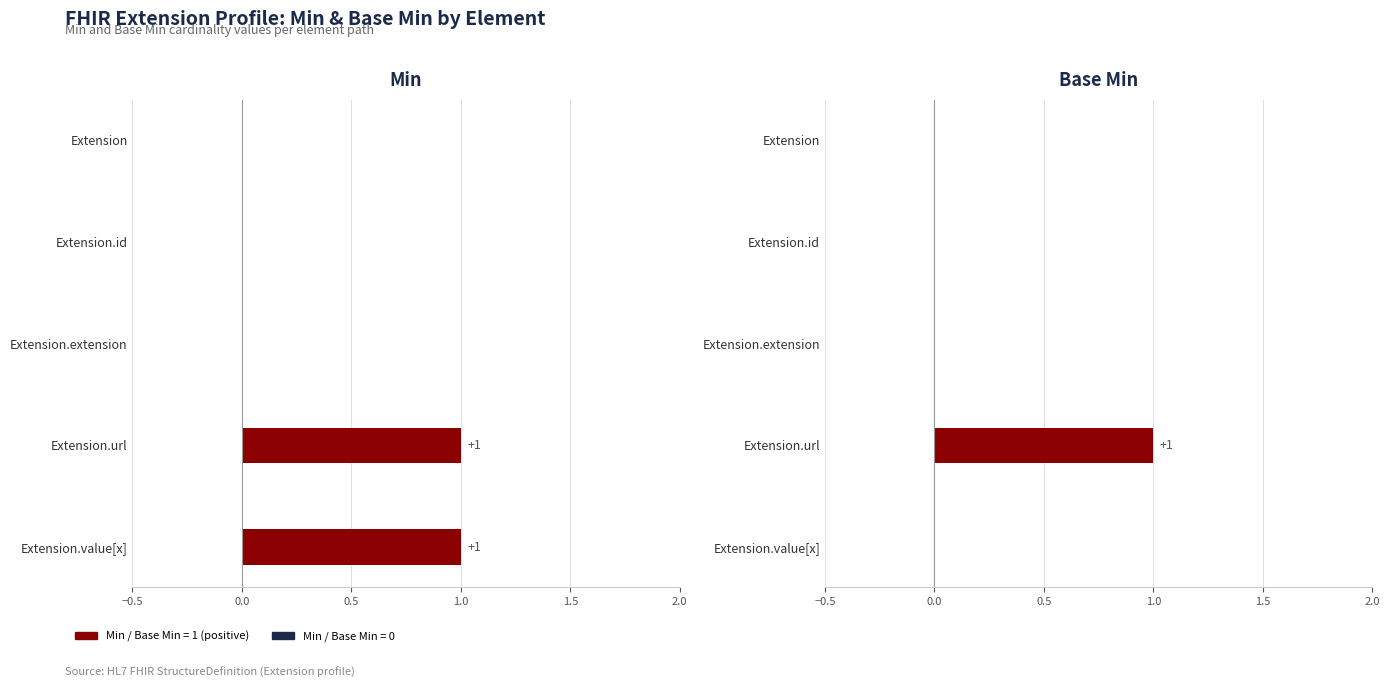

List the series in order of their overall mean, lowest first.

Base Min, Min